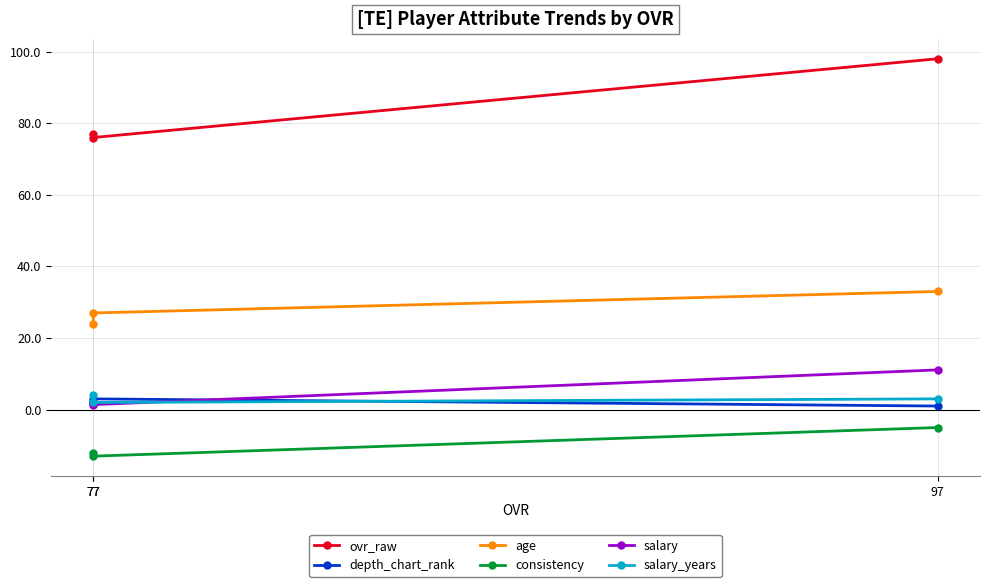

The consistency series shows -5.0 at 97. True or false?

True